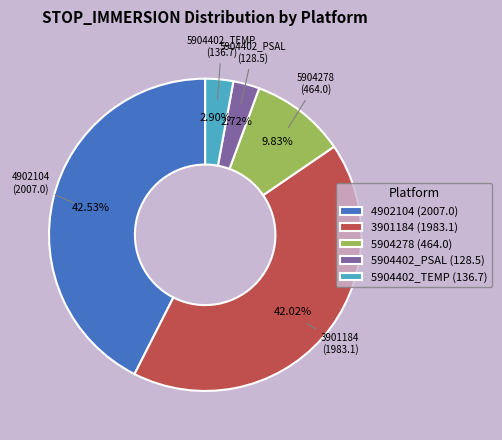

How many slices are in this pie chart?

5